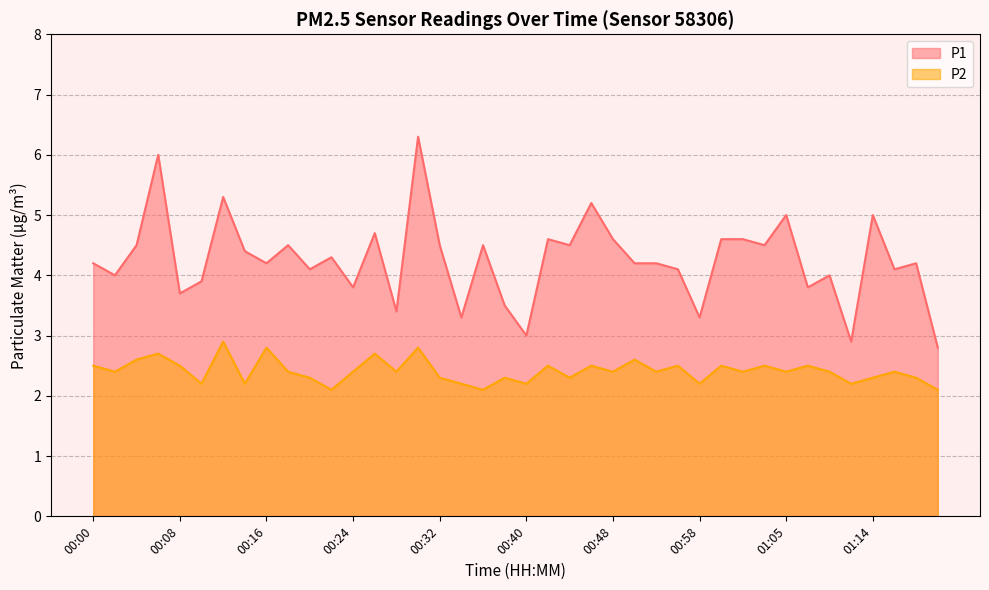

List the labels in order of P1 value, largest first.

00:30, 00:06, 00:12, 00:46, 01:05, 01:14, 00:26, 00:42, 00:48, 01:00, 01:02, 00:04, 00:18, 00:32, 00:36, 00:44, 01:04, 00:14, 00:22, 00:00, 00:16, 00:50, 00:52, 01:17, 00:20, 00:56, 01:15, 00:02, 01:09, 00:10, 00:24, 01:07, 00:08, 00:38, 00:28, 00:34, 00:58, 00:40, 01:12, 01:20